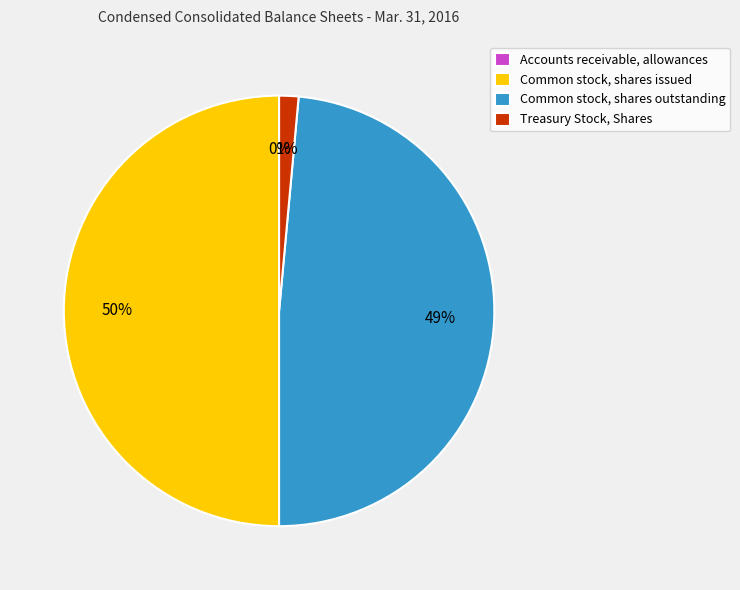

Between Treasury Stock, Shares and Common stock, shares issued, which is larger?

Common stock, shares issued